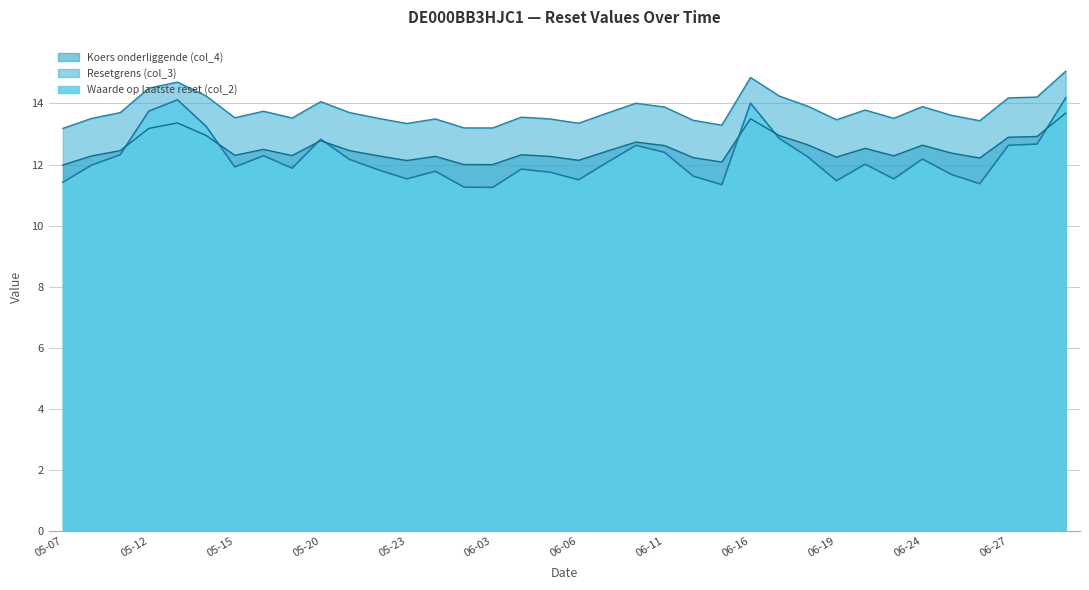

True or false: Koers onderliggende (col_4) has a value of 2.7 at 05-12.

False